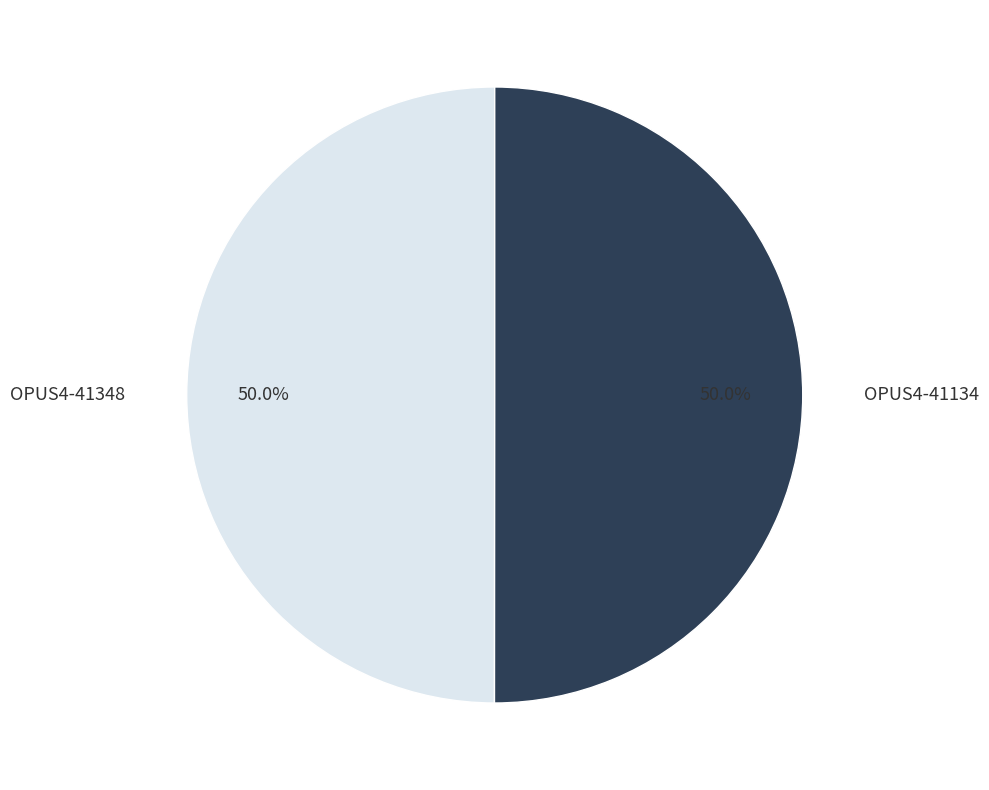

True or false: OPUS4-41134 accounts for 42% of the total.

False